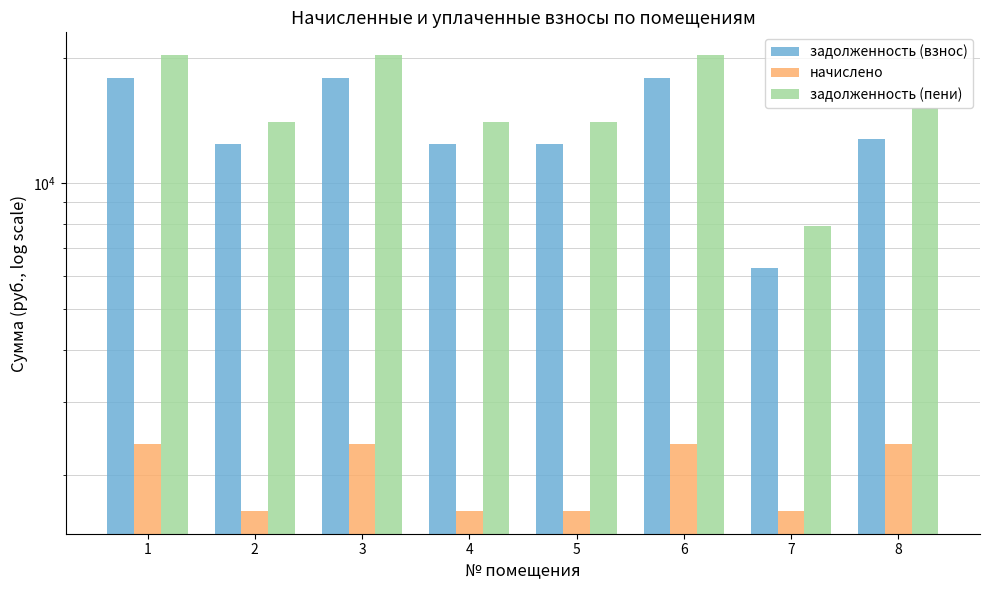

Which series has the largest range (max minus min)?

задолженность (пени)